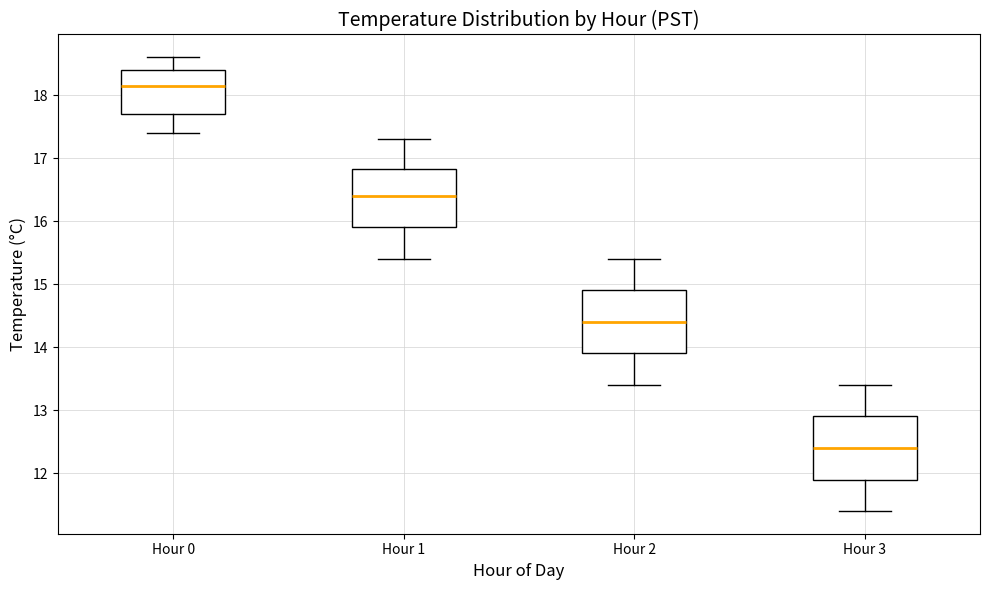

Reading left to right, transcribe this box plot: for each box, give where its median line is, the range the box spans, and where its two whiskers end, as read against the y-axis. The values are not printed on the chart, so give them approximately, as read against the axis.

Hour 0: median 18.2, box 17.7 to 18.4, whiskers 17.4 to 18.6
Hour 1: median 16.4, box 15.9 to 16.8, whiskers 15.4 to 17.3
Hour 2: median 14.4, box 13.9 to 14.9, whiskers 13.4 to 15.4
Hour 3: median 12.4, box 11.9 to 12.9, whiskers 11.4 to 13.4